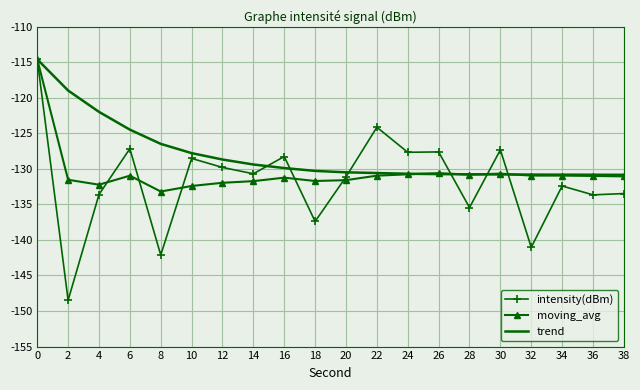

True or false: moving_avg has a value of -131.0 at 6.

True